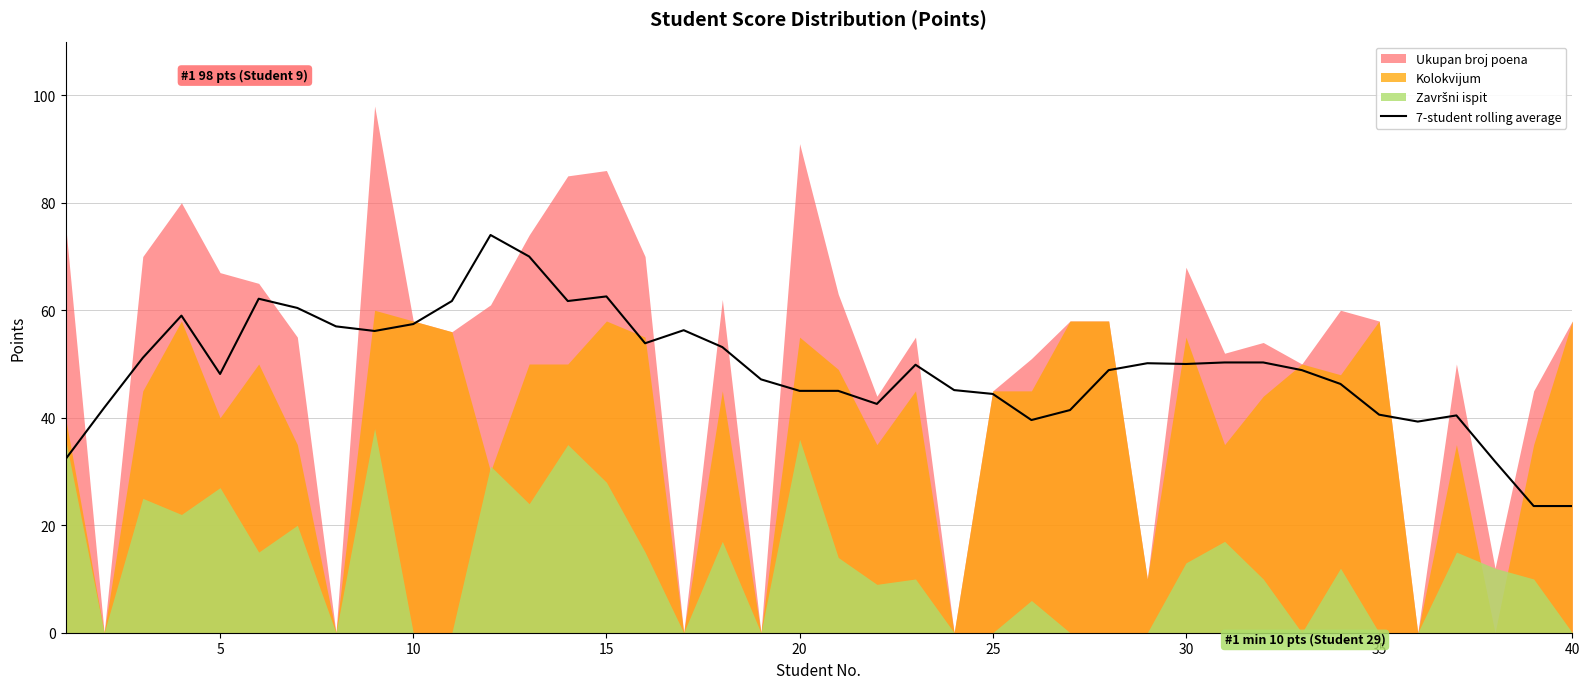

What is the highest value of the 7-student rolling average series?

74.0